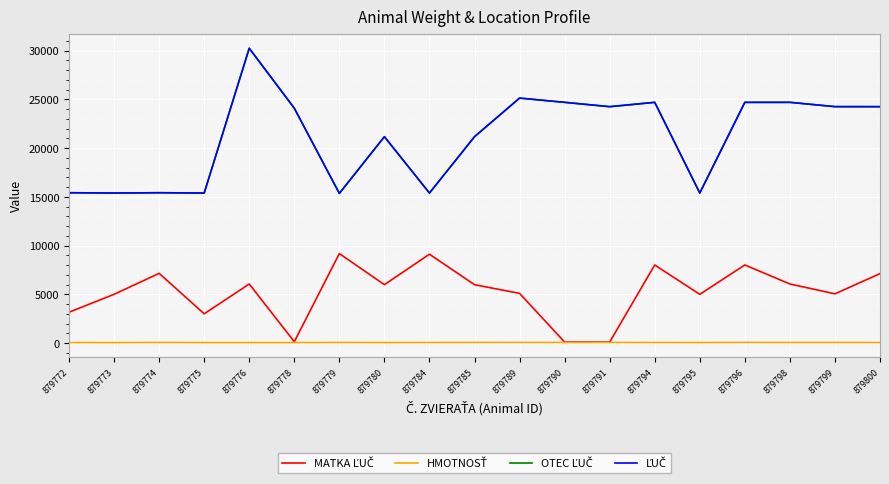

At which category is the sum across all series the highest?

879776